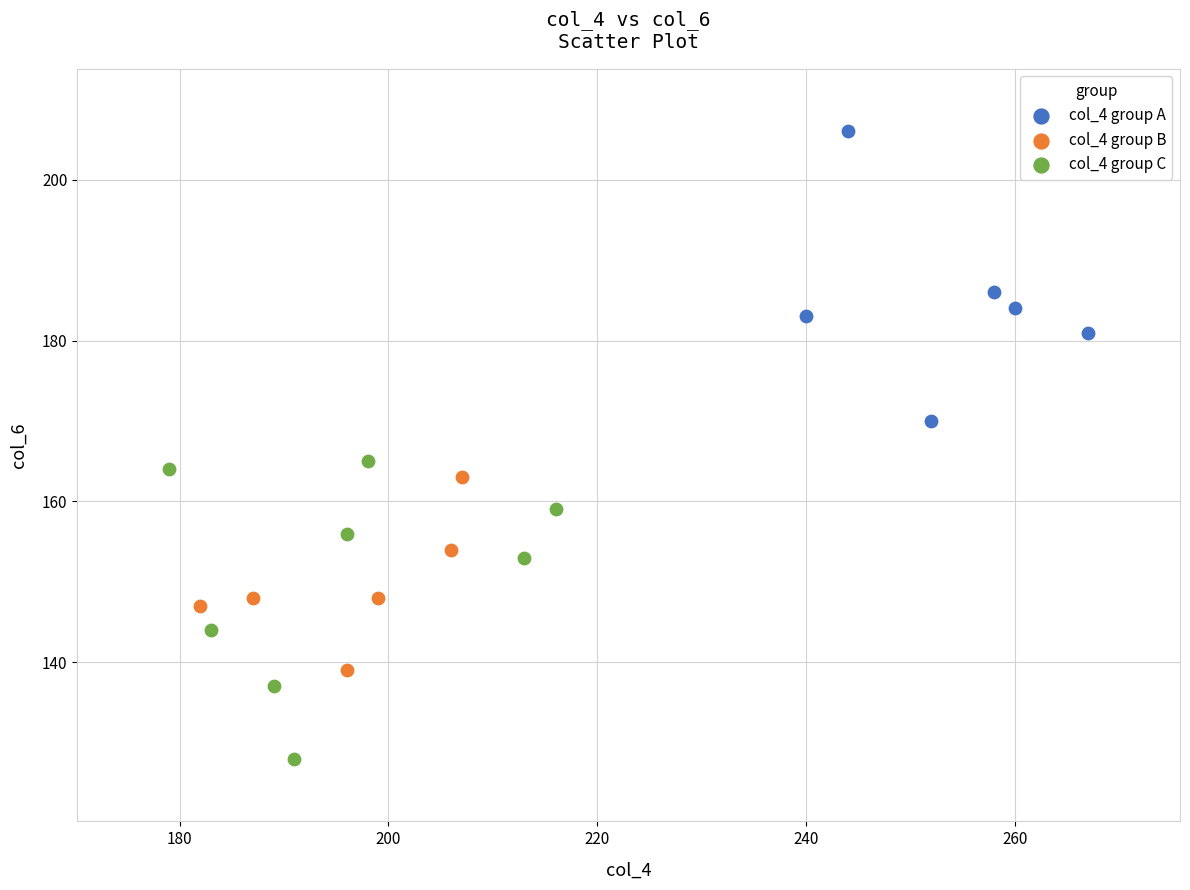

Which series reaches the minimum Y coordinate?

col_4 group C